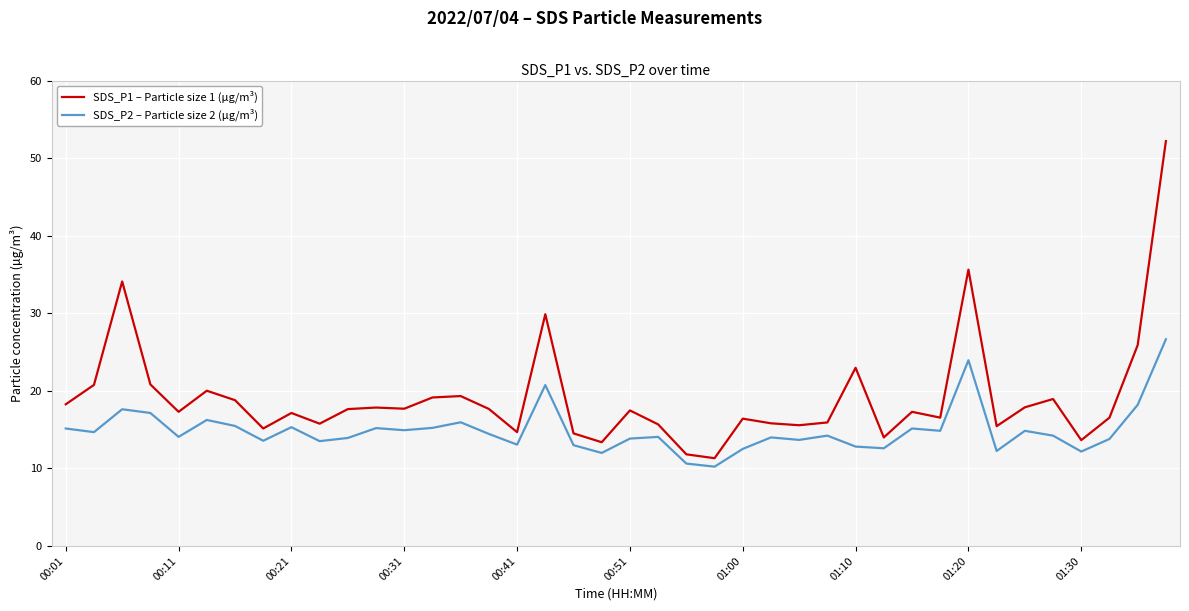

List the series in order of their overall mean, highest first.

SDS_P1 – Particle size 1 (µg/m³), SDS_P2 – Particle size 2 (µg/m³)